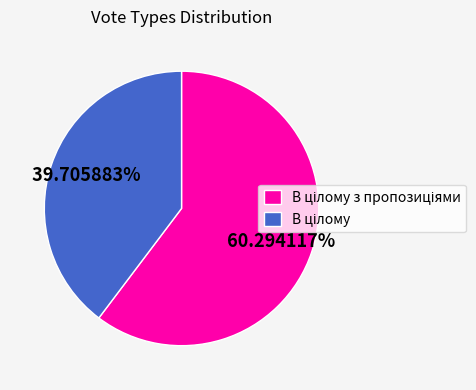

Is there a majority slice in this chart?

Yes